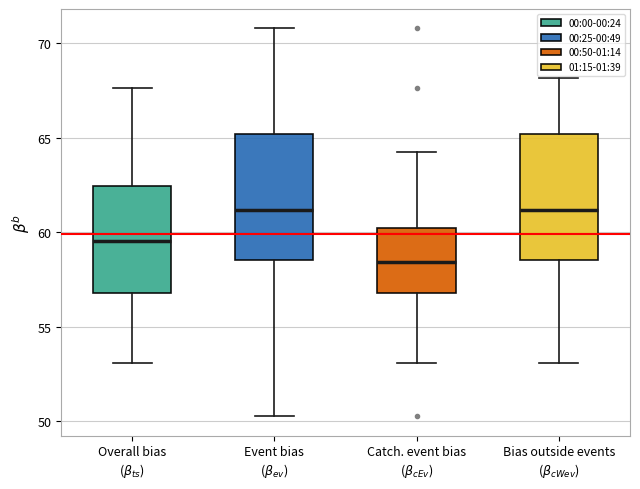

Reading left to right, transcribe this box plot: for each box, give where its median line is, the range the box spans, and where its two whiskers end, as read against the y-axis. The values are not printed on the chart, so give them approximately, as read against the axis.

Overall bias ($\beta_{ts}$): median 59.5, box 57.0 to 62.5, whiskers 53.0 to 67.5
Event bias ($\beta_{ev}$): median 61.0, box 58.5 to 65.0, whiskers 50.5 to 71.0
Catch. event bias ($\beta_{cEv}$): median 58.5, box 57.0 to 60.0, whiskers 53.0 to 64.0
Bias outside events ($\beta_{cWev}$): median 61.0, box 58.5 to 65.0, whiskers 53.0 to 68.0